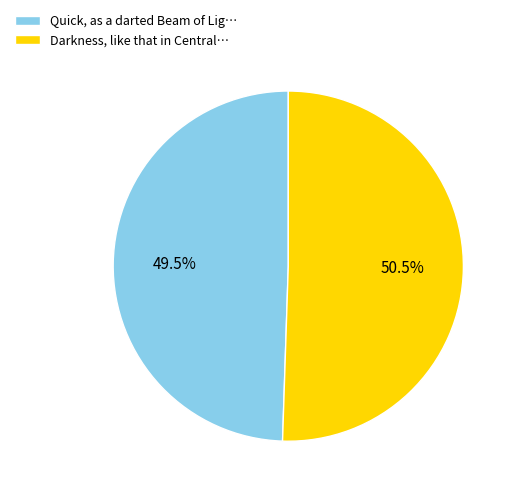

Rank the categories by value from lowest to highest.

Quick, as a darted Beam of Lig…, Darkness, like that in Central…